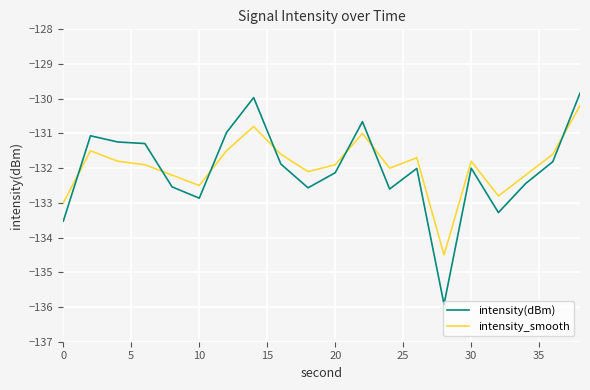

How many categories are shown in the chart?

20